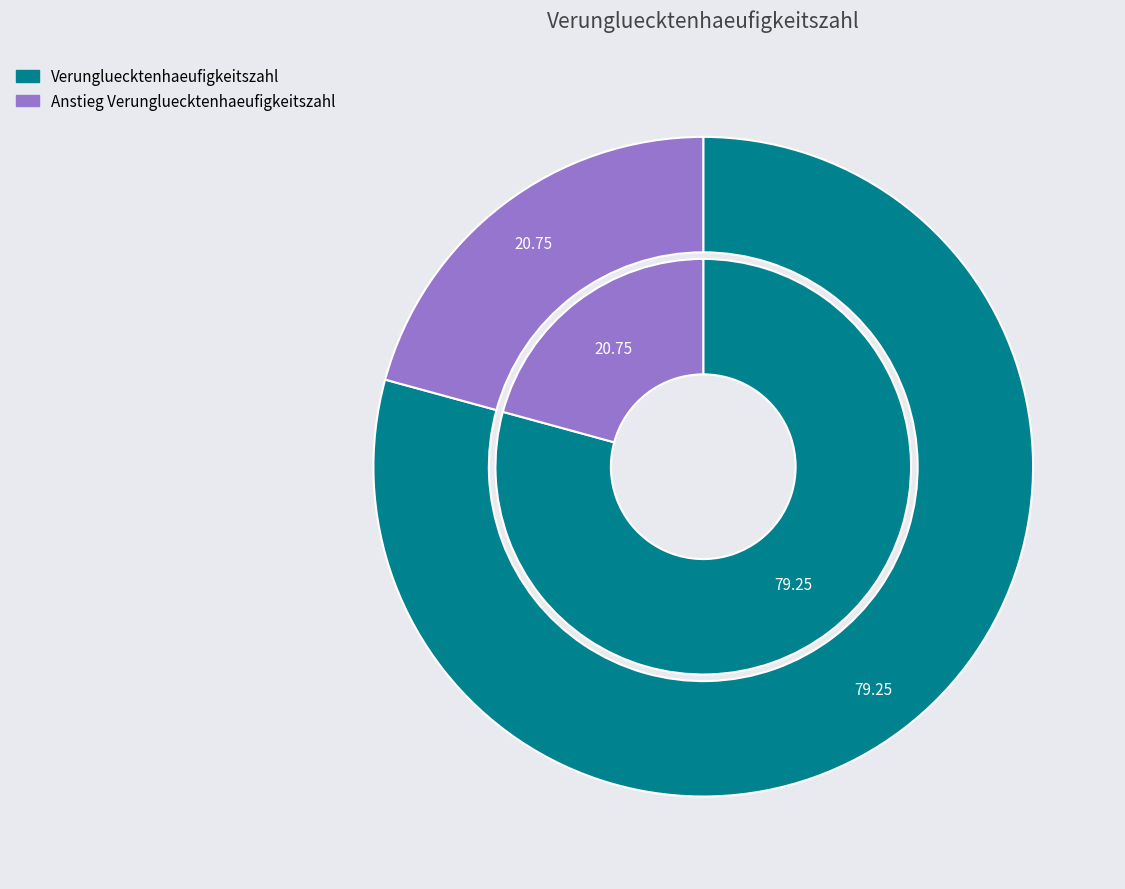

What is the largest slice in the pie chart?

Verungluecktenhaeufigkeitszahl